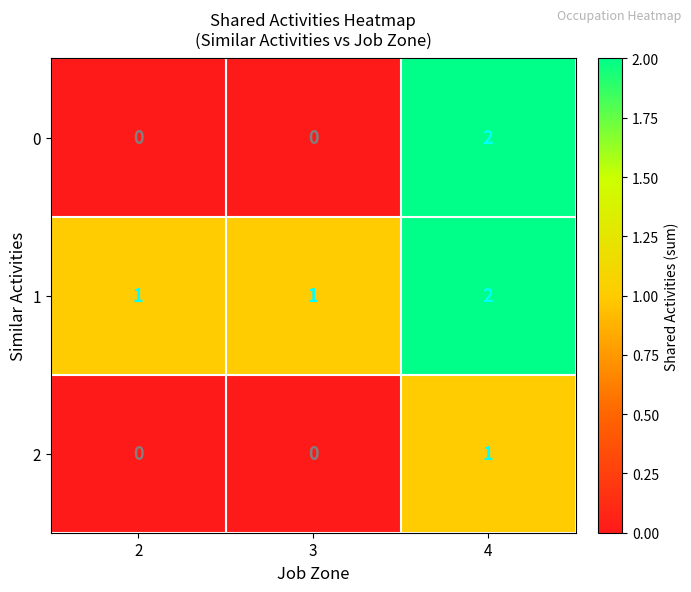

Is the value of 1 at 4 greater than the value of 2 at 2?

Yes